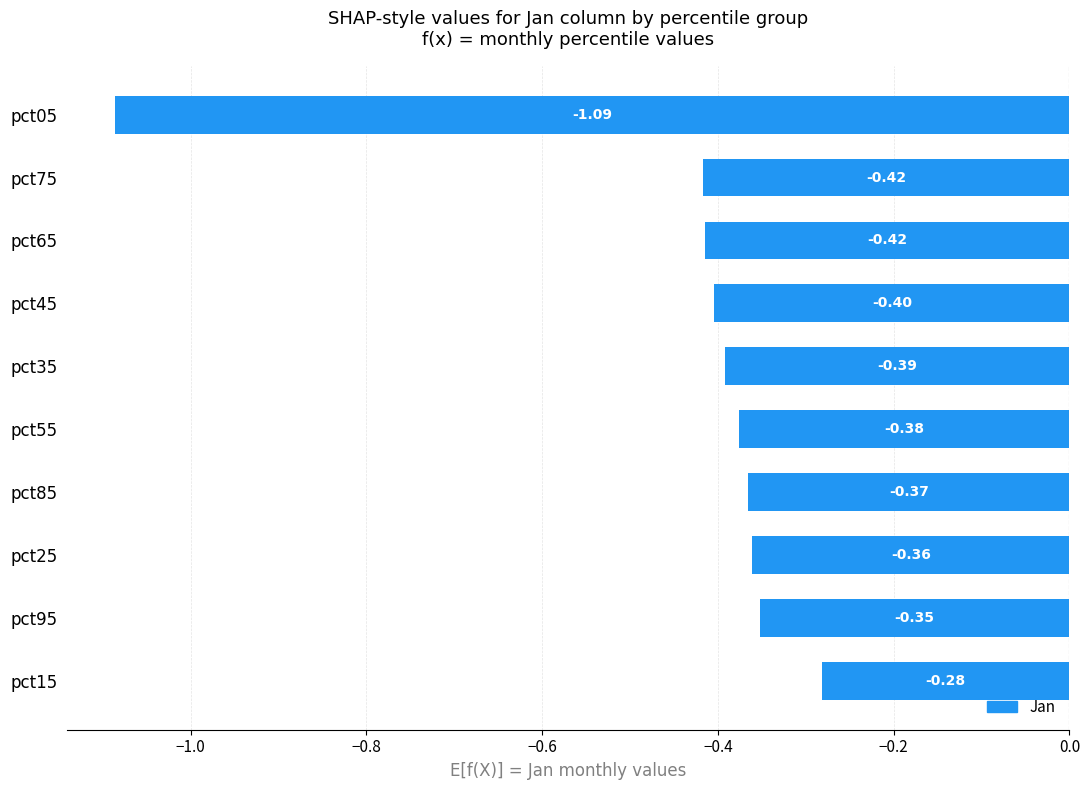

What is the difference between the maximum and minimum values?

0.8